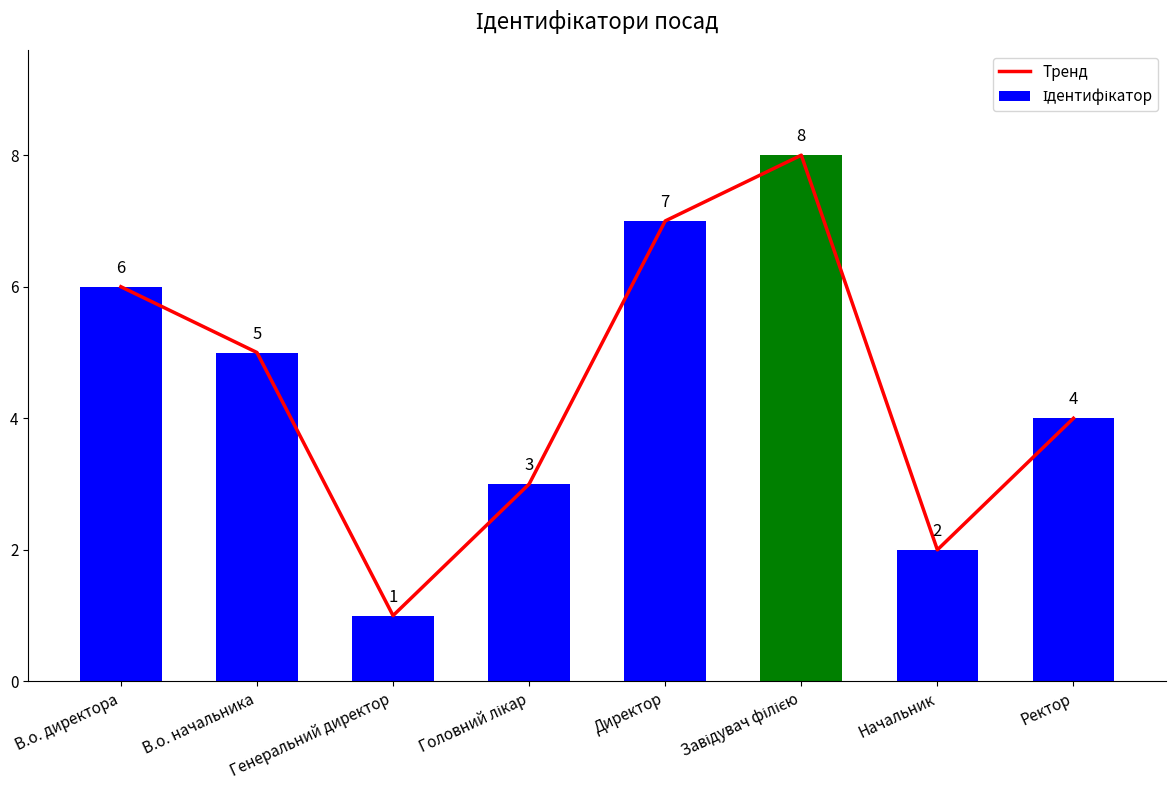

At which label does Тренд reach its minimum?

Генеральний директор